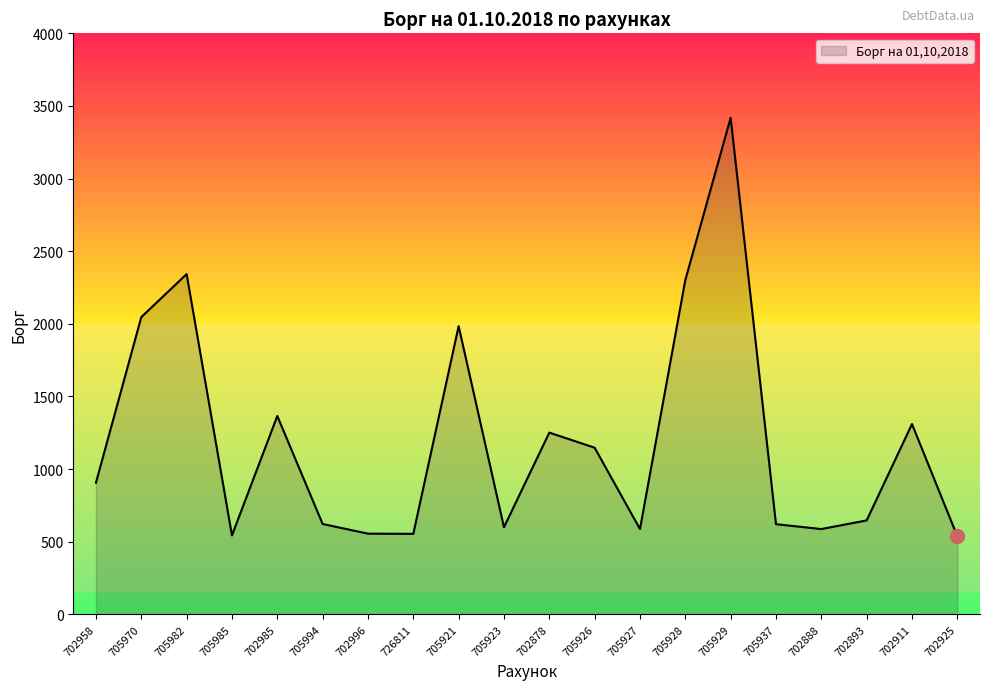

True or false: the data shows 2122.7 at 705929.

False